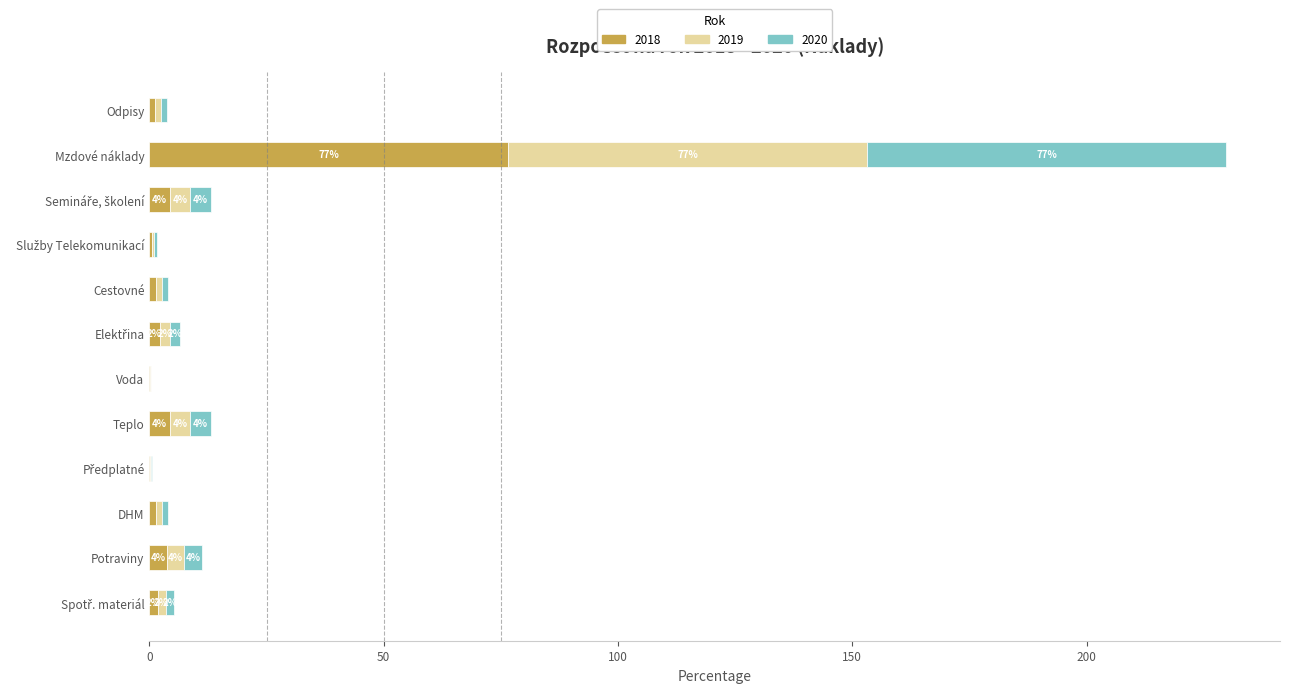

What are all the series names shown in the legend?

2018, 2019, 2020